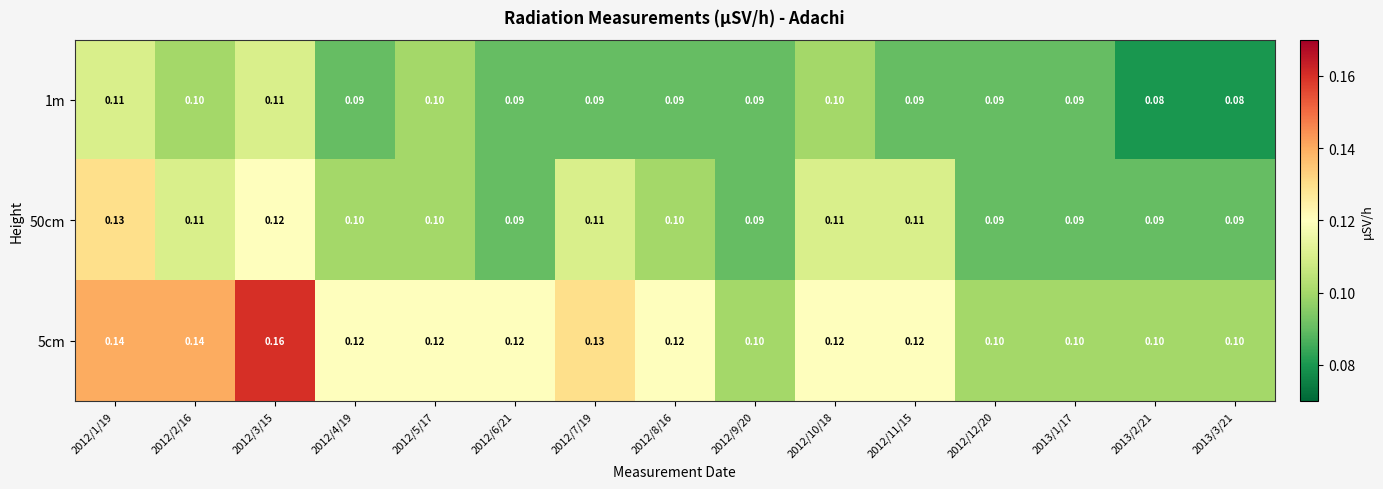

Is the value of 5cm at 2012/6/21 greater than the value of 50cm at 2012/10/18?

Yes